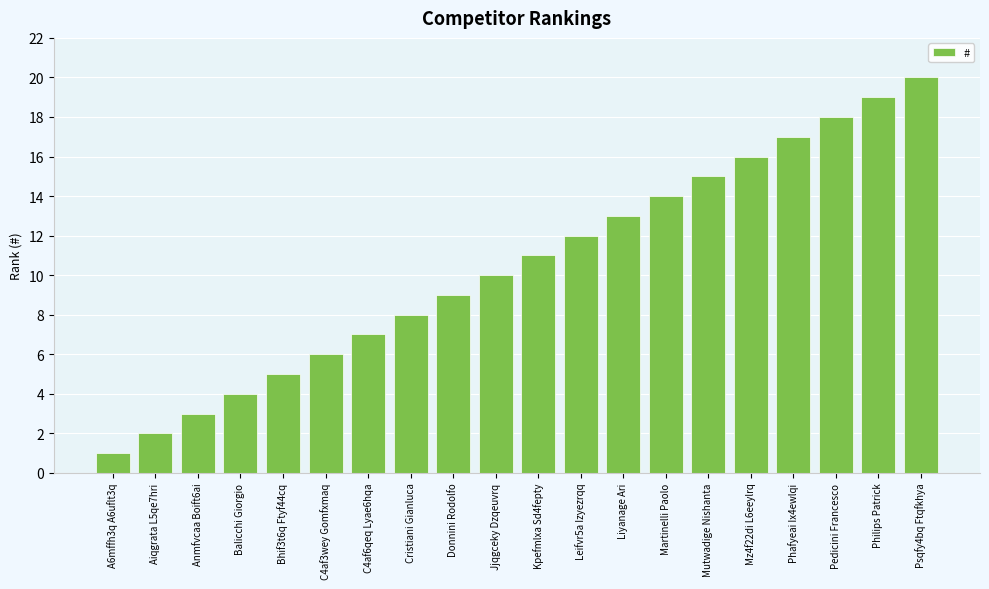

What is the change in value from Phafyeai Ix4ewlqi to Pedicini Francesco?

+1